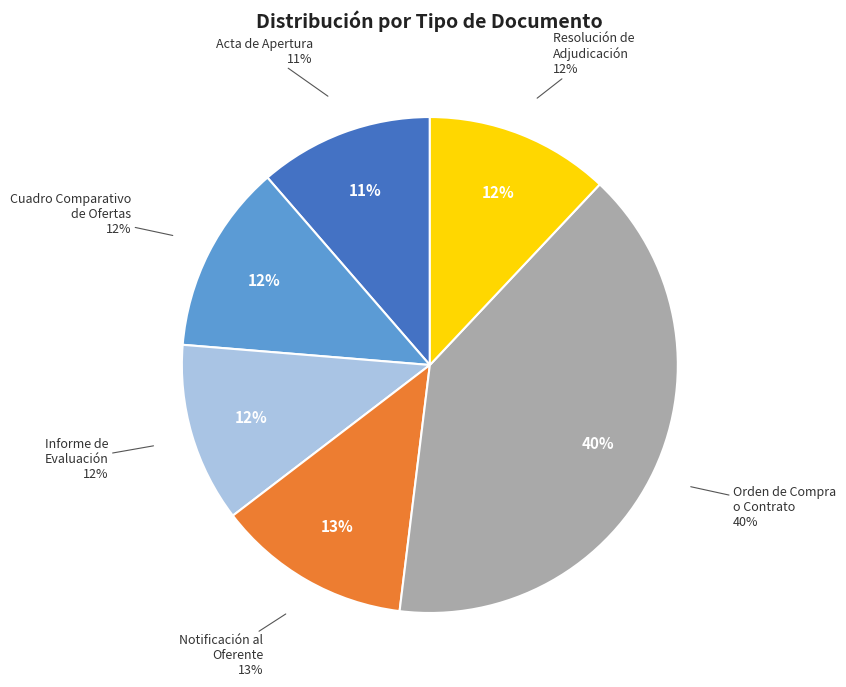

Count the number of slices in the pie.

6